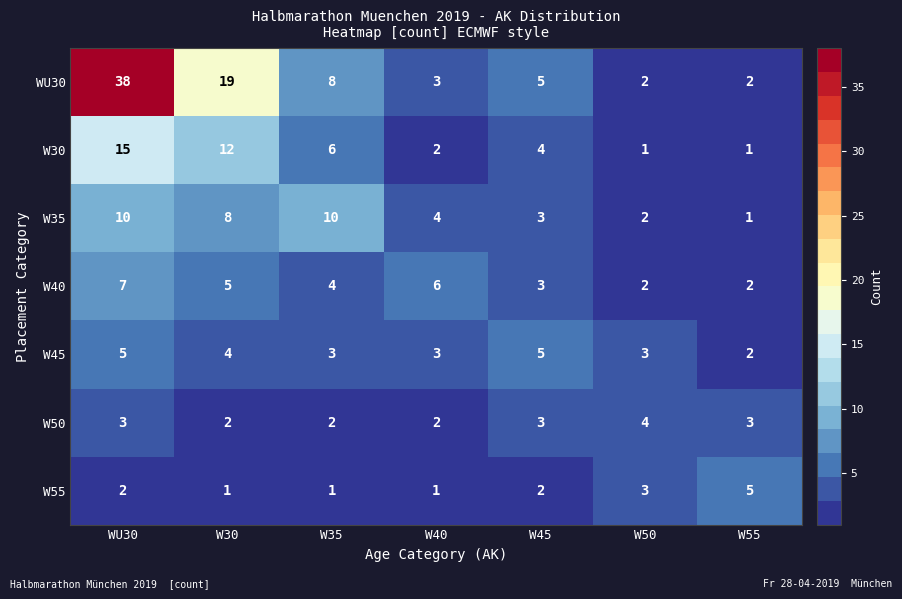

Count the number of data series in this chart.

7